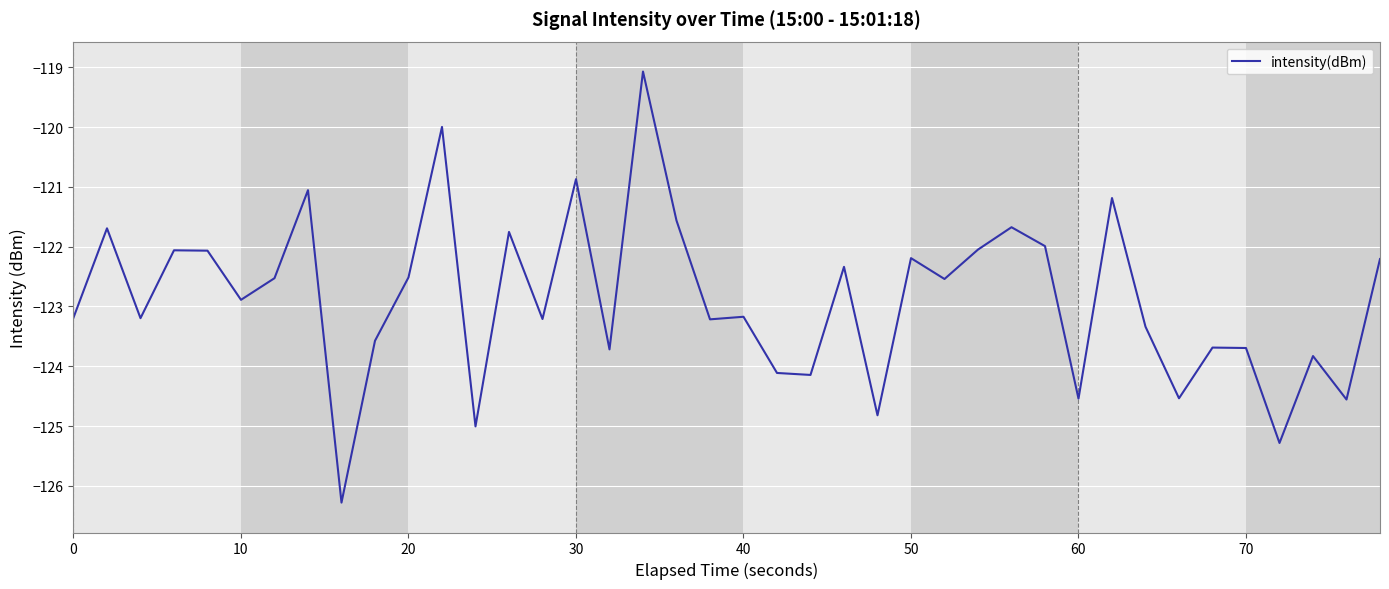

What is the greatest value displayed?

-119.1